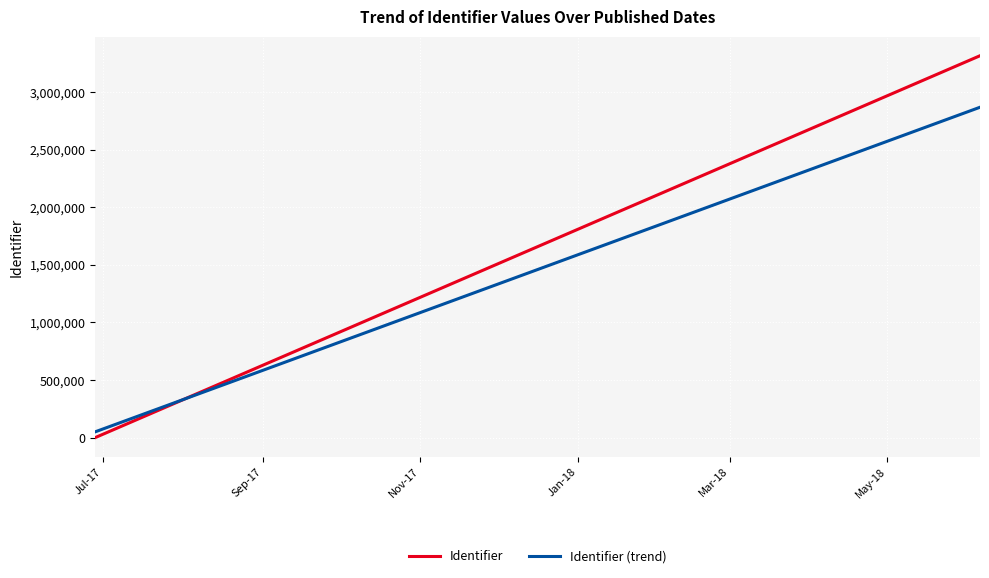

Which series has the largest total across all categories?

Identifier